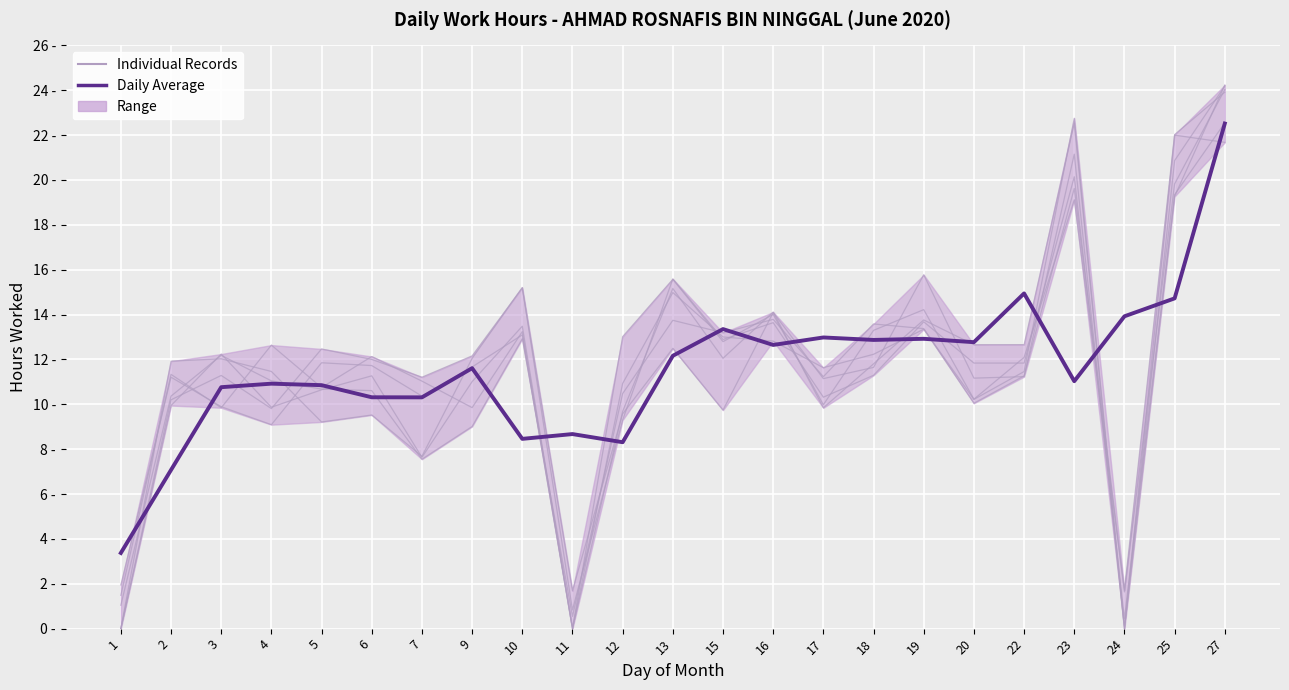

The Individual Records series shows 4.3 at 15. True or false?

False